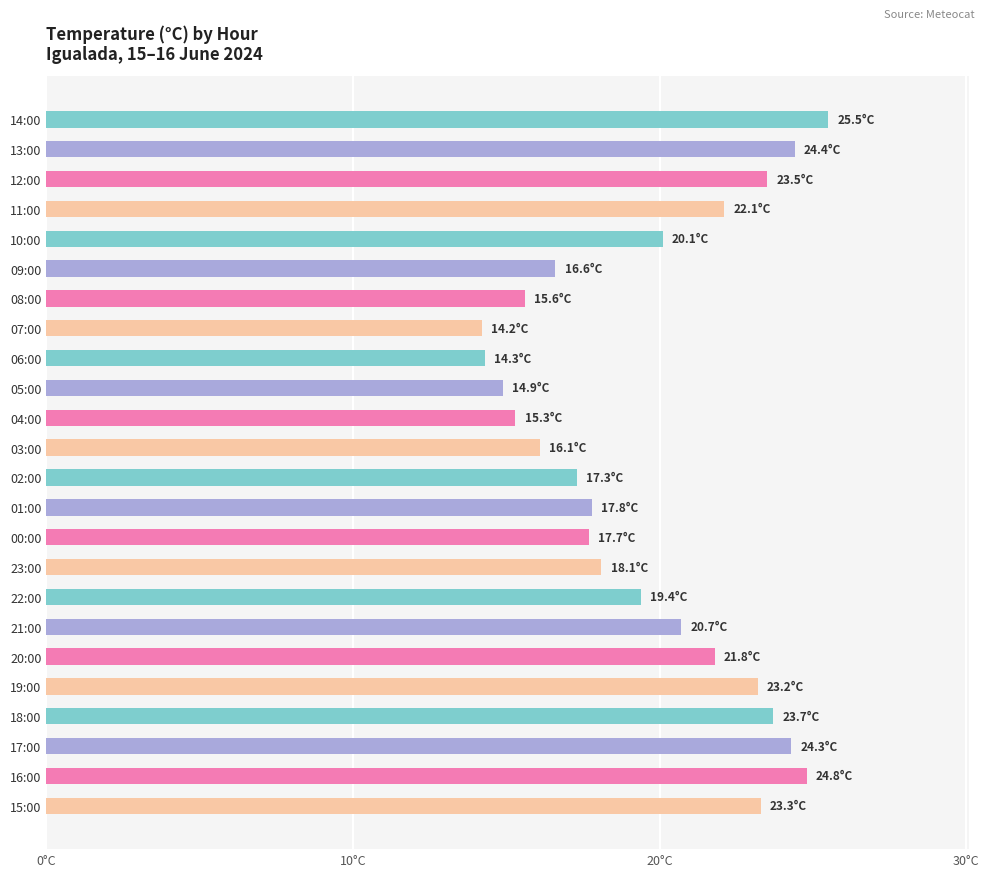

What is the sum of all values?

474.7